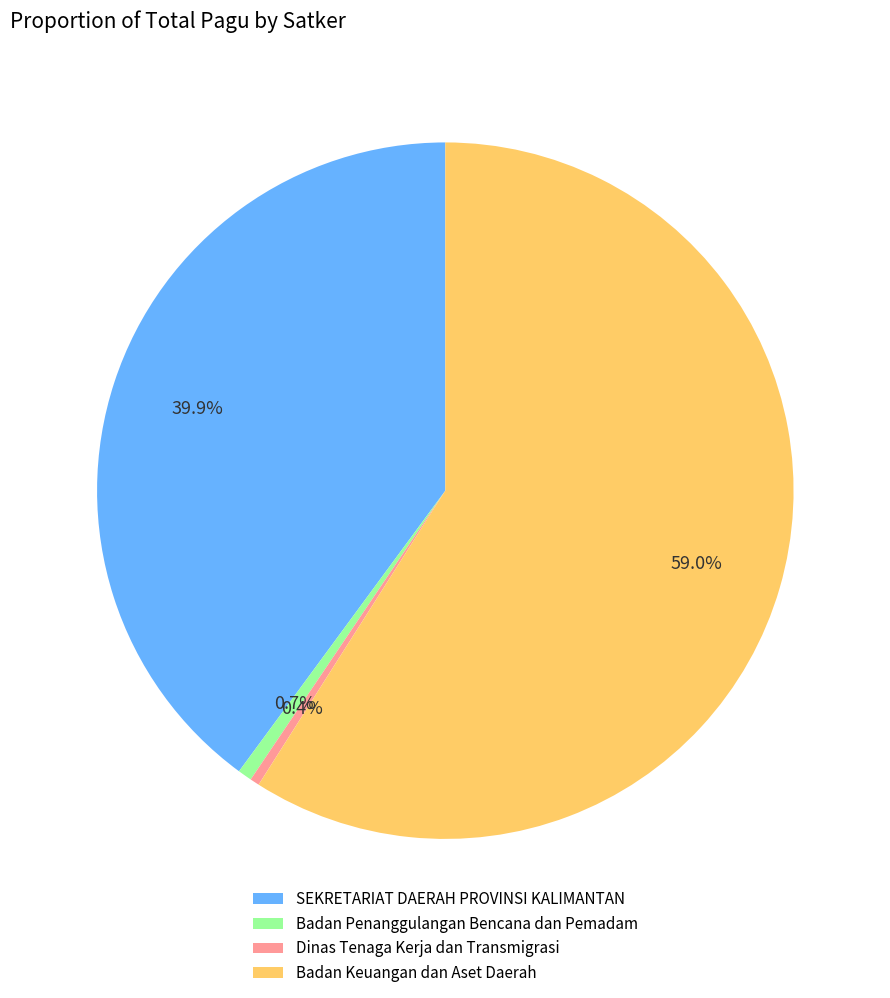

Which category has the biggest portion of the pie?

Badan Keuangan dan Aset Daerah